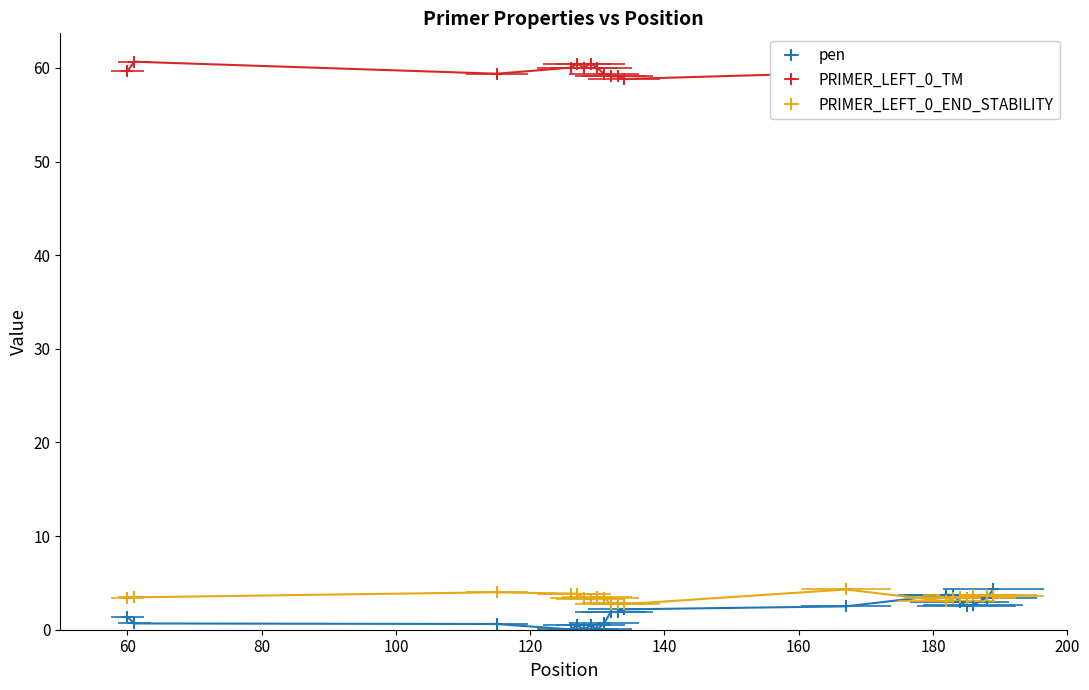

How many series are shown in this chart?

3